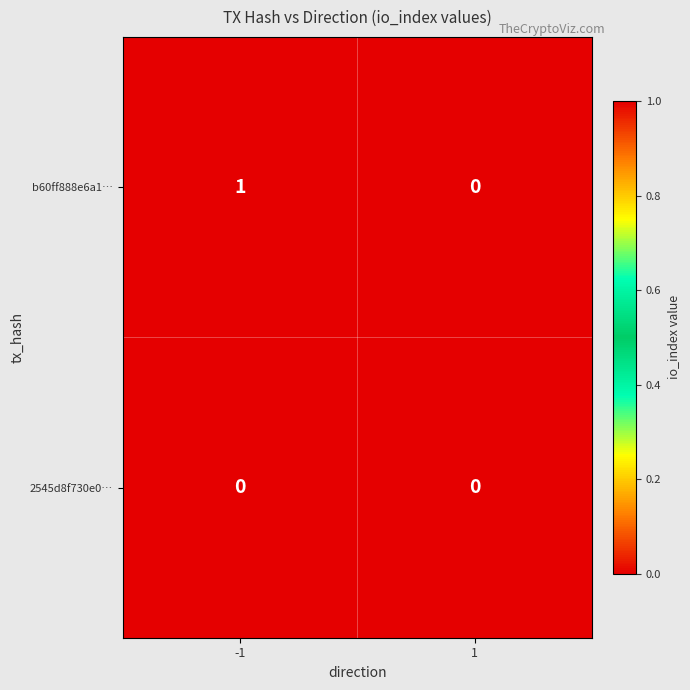

Which series has the largest total across all categories?

b60ff888e6a1…